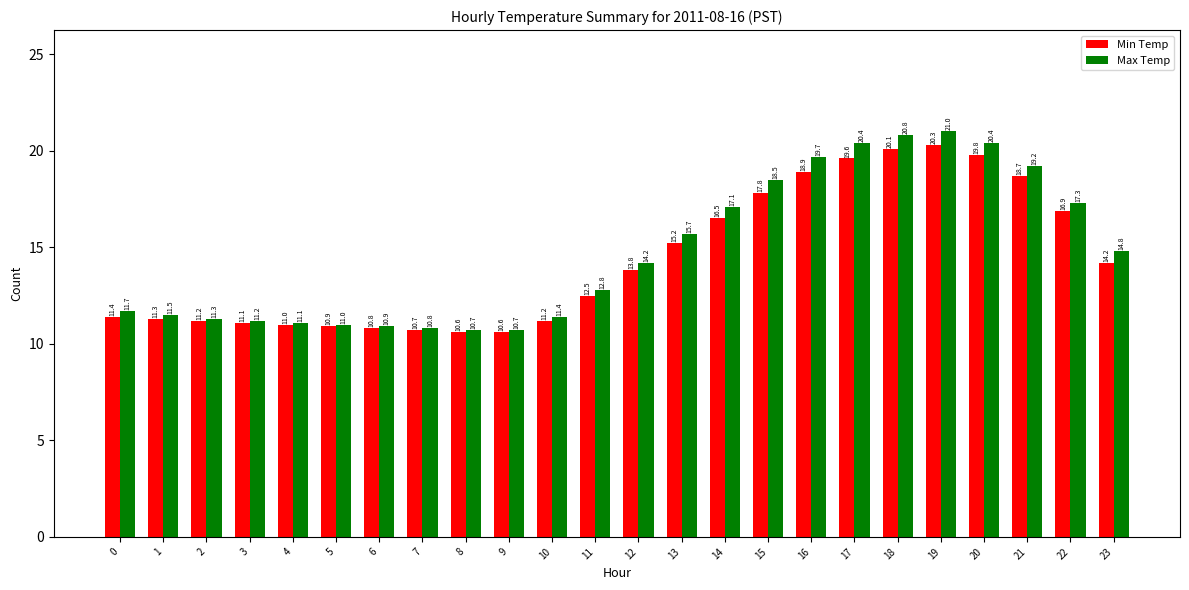

True or false: Min Temp has a value of 10.8 at 6.

True